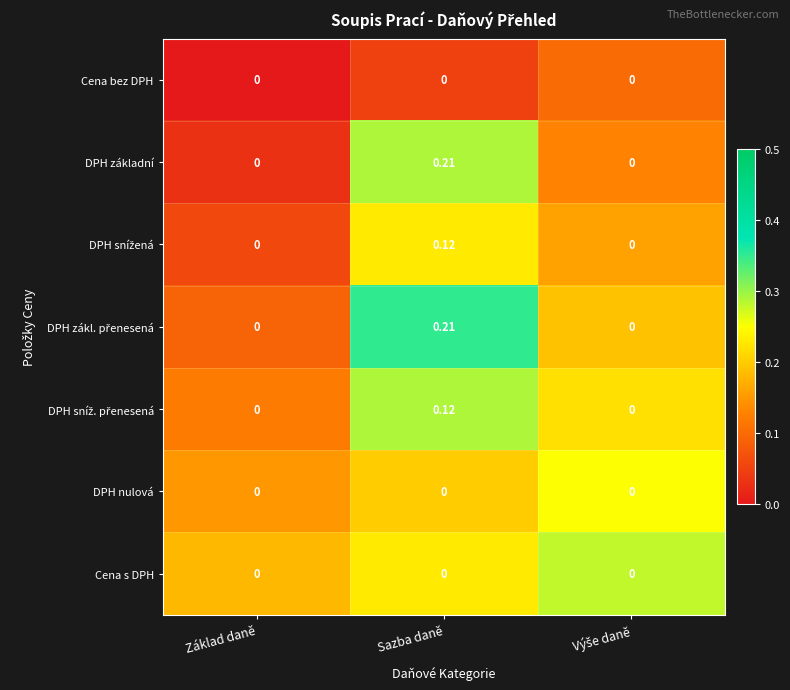

At which category is the sum across all series the highest?

Sazba daně